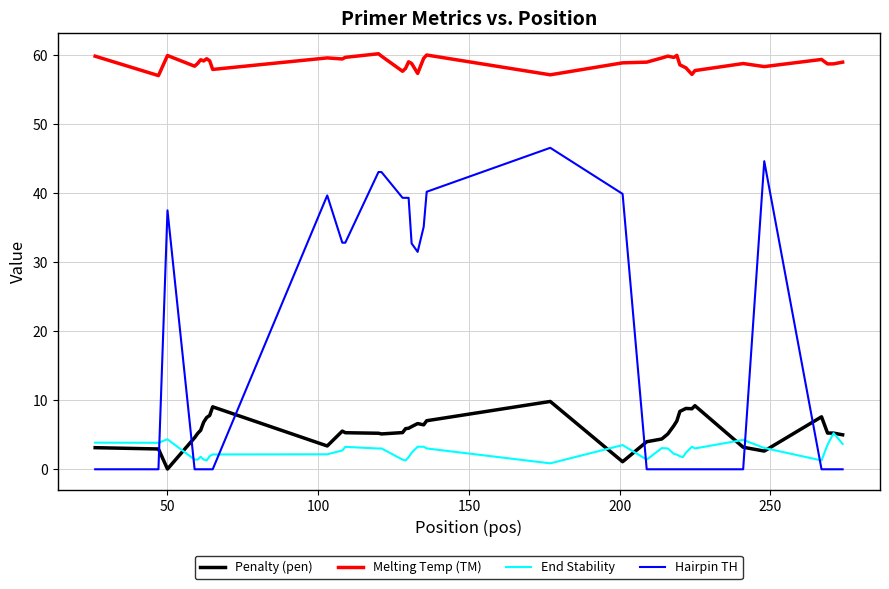

True or false: Penalty (pen) and Melting Temp (TM) intersect in this chart.

False